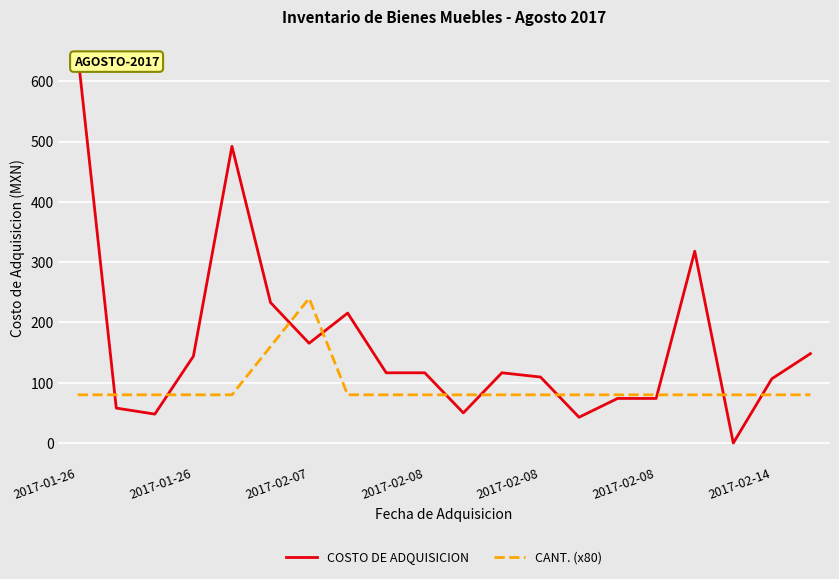

What is the sum of all CANT. (x80) values?

1840.0